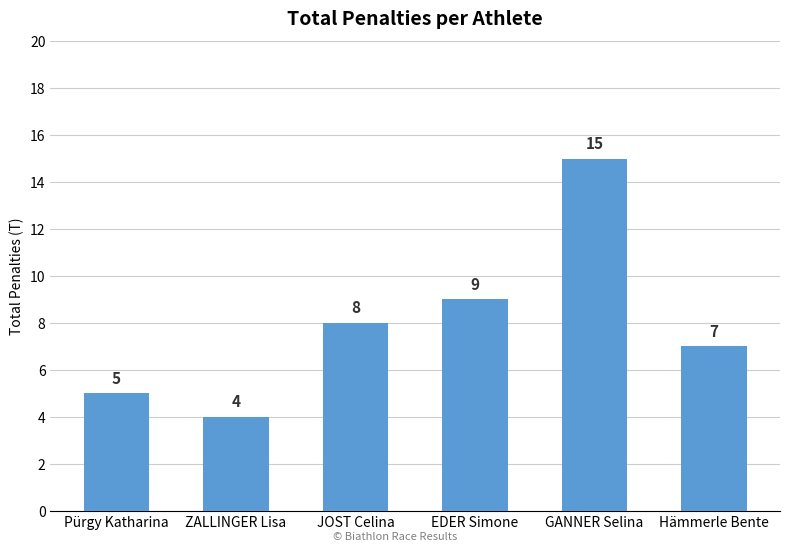

How many data points are less than 8?

3